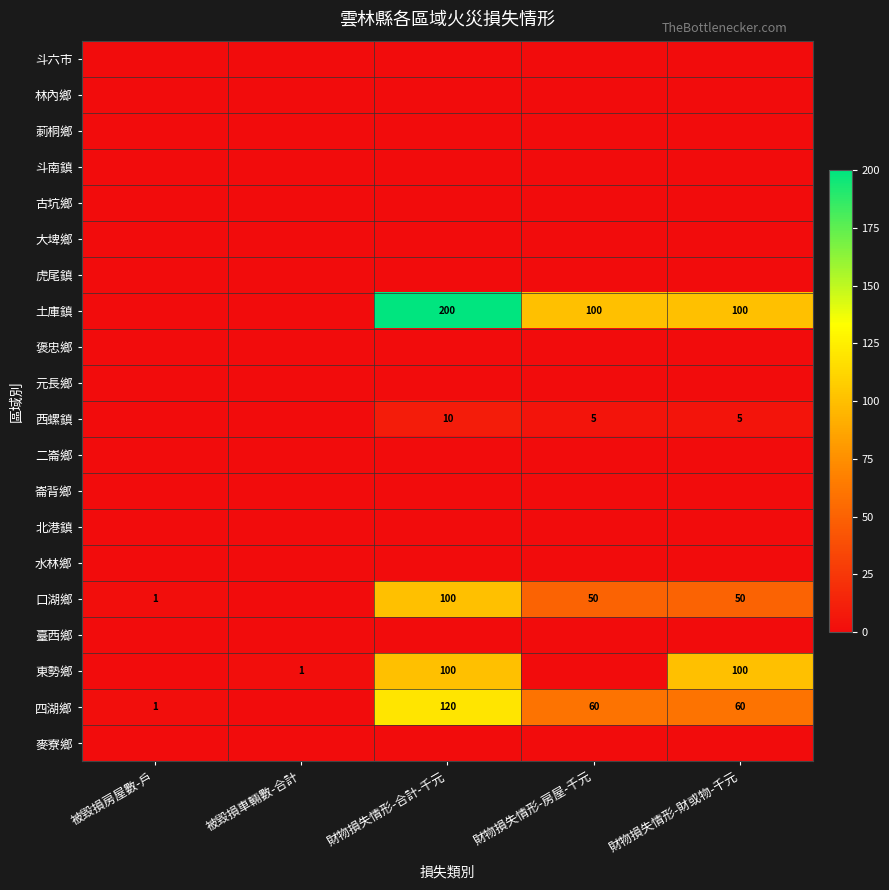

How many categories are shown in the chart?

5